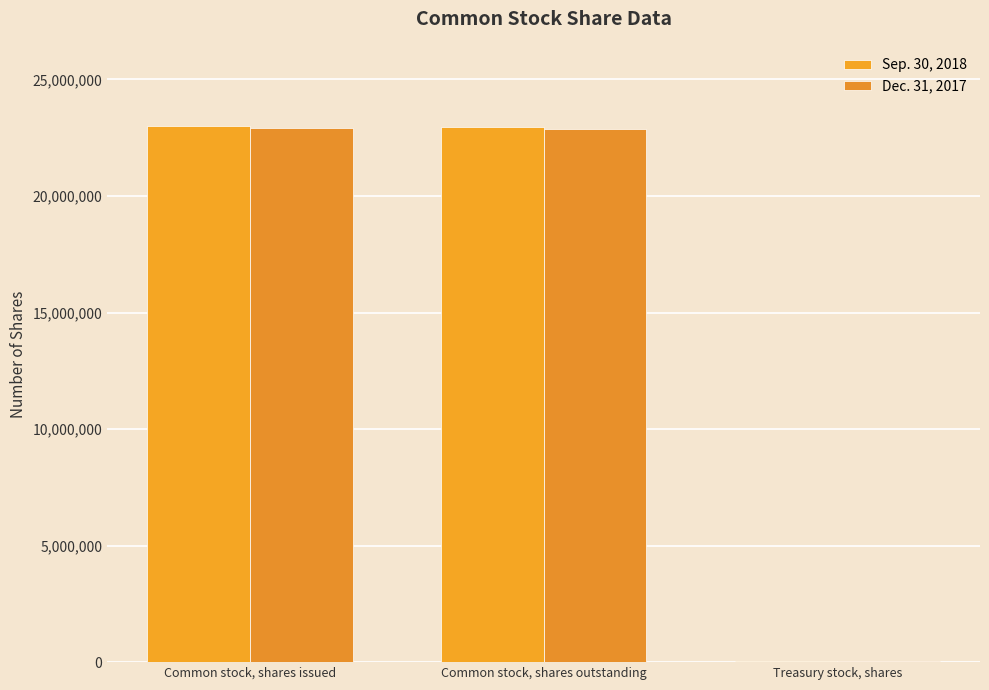

What are all the series names shown in the legend?

Sep. 30, 2018, Dec. 31, 2017